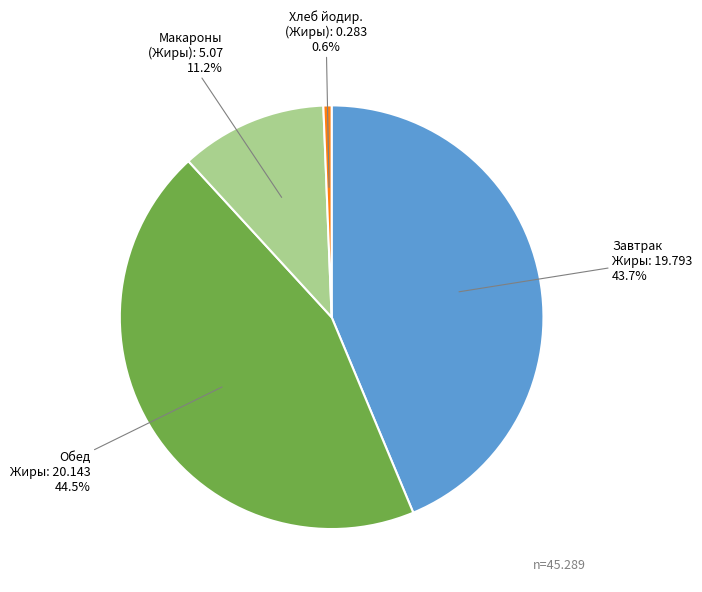

Is there any slice that represents more than half of the pie?

No